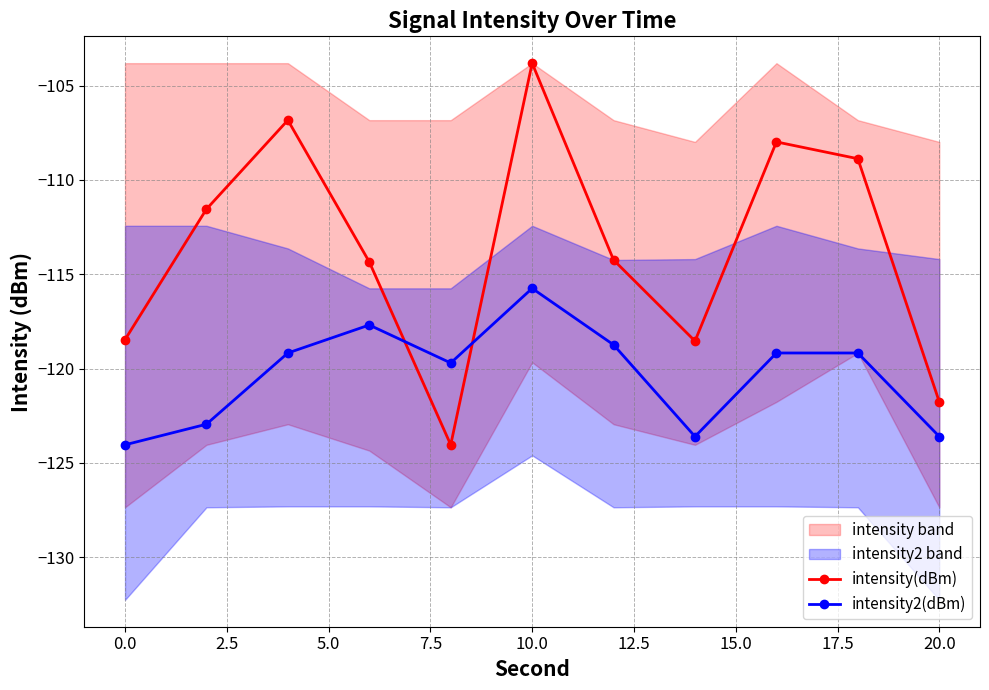

What is the lowest value of the intensity(dBm) series?

-124.0